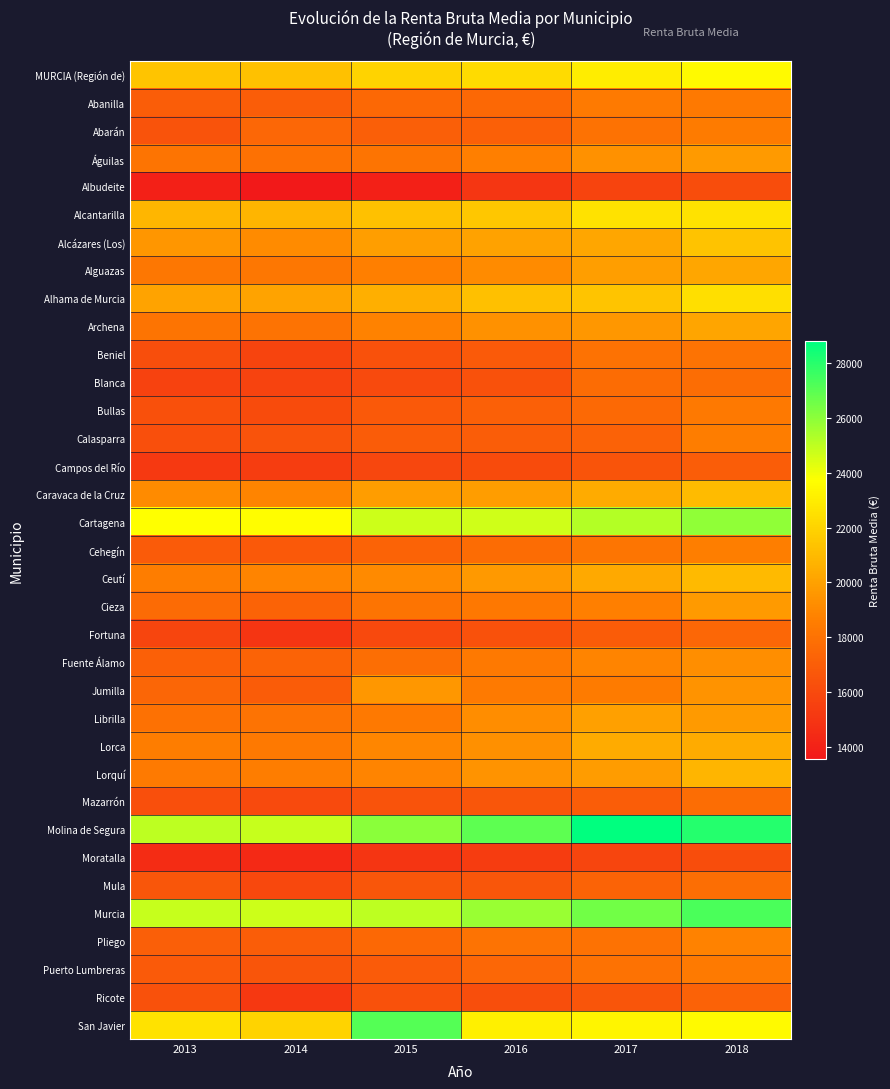

At which category is the sum across all series the highest?

2018